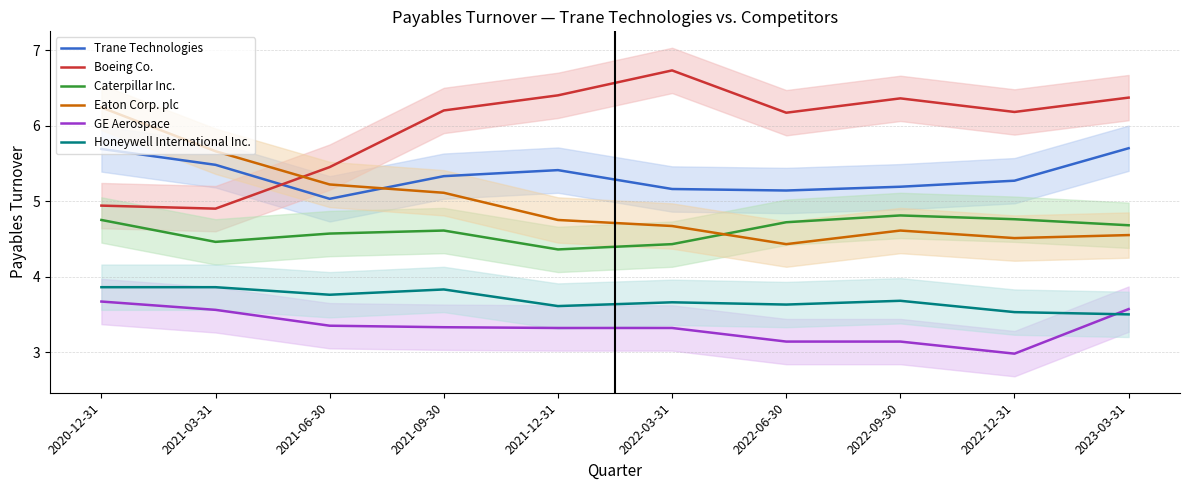

What is the difference between the second highest and minimum values in the Eaton Corp. plc series?

1.2